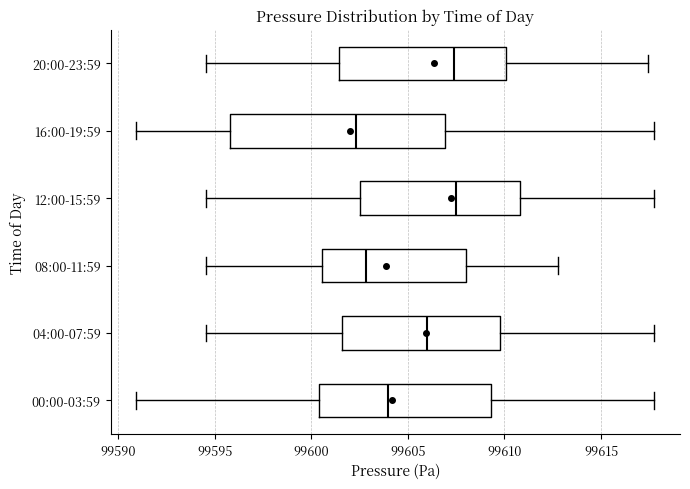

Which box has the furthest to the left median line?

16:00-19:59